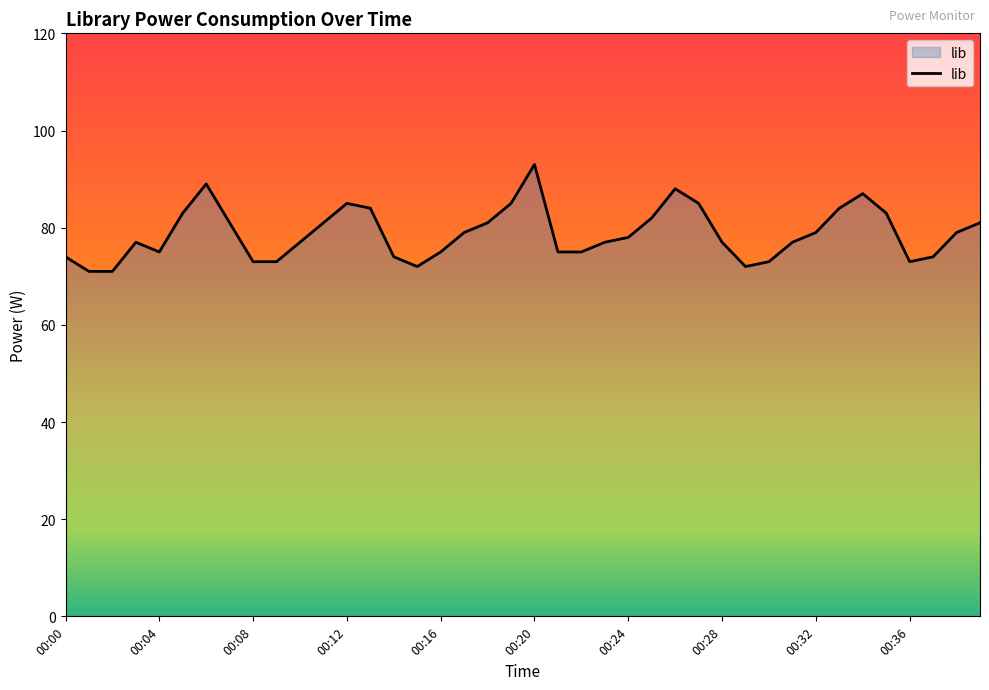

What is the greatest value displayed?

93